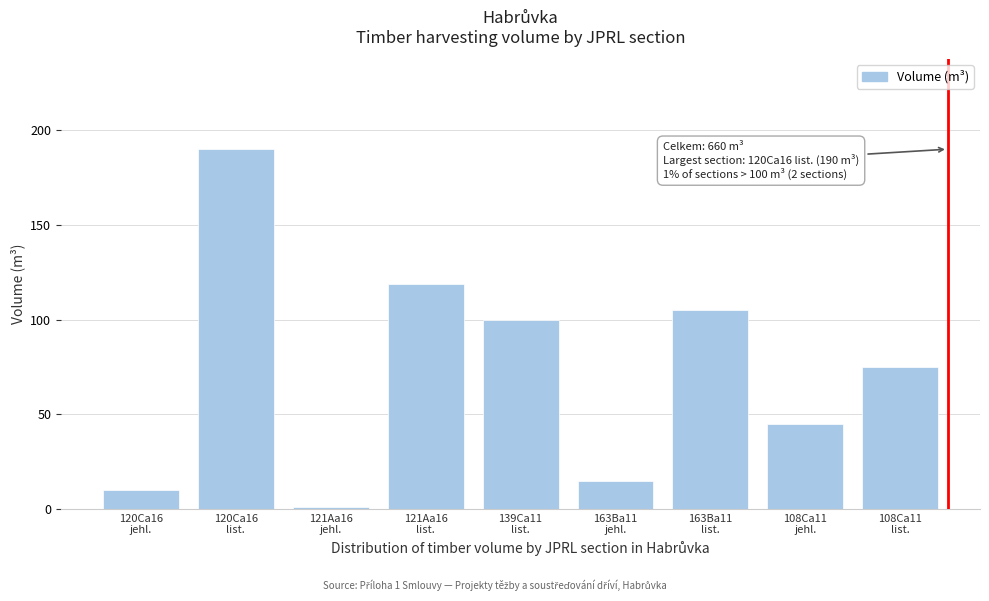

Reading left to right, what are all the values shown in this chart?

10	190	1	119	100	15	105	45	75